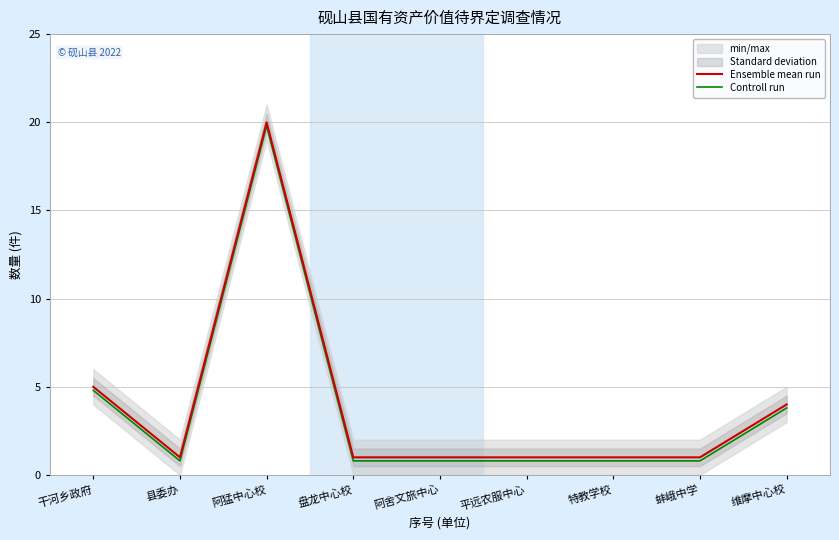

Reading left to right, what are all the values shown in this chart?

Ensemble mean run: 干河乡政府=5.0	县委办=1.0	阿猛中心校=20.0	盘龙中心校=1.0	阿舍文旅中心=1.0	平远农服中心=1.0	特教学校=1.0	蚌峨中学=1.0	维摩中心校=4.0
Controll run: 干河乡政府=4.8	县委办=0.8	阿猛中心校=19.8	盘龙中心校=0.8	阿舍文旅中心=0.8	平远农服中心=0.8	特教学校=0.8	蚌峨中学=0.8	维摩中心校=3.8